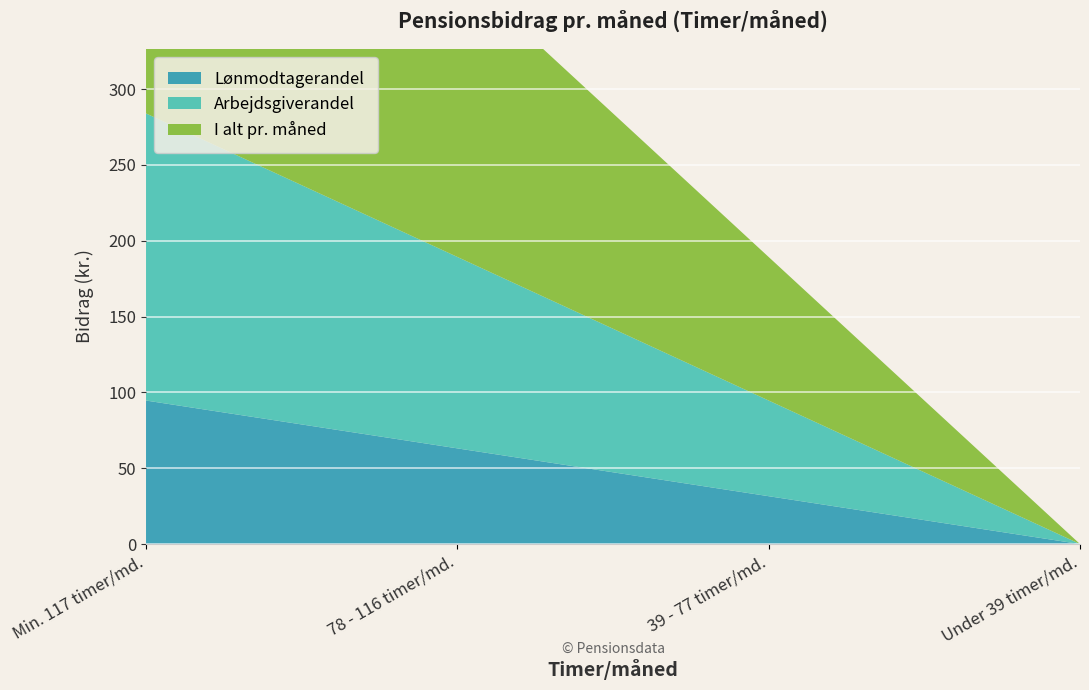

Reading left to right, transcribe all the data shown in this chart.

Lønmodtagerandel: Min. 117 timer/md.=94.7	78 - 116 timer/md.=63.1	39 - 77 timer/md.=31.6	Under 39 timer/md.=0.0
Arbejdsgiverandel: Min. 117 timer/md.=189.3	78 - 116 timer/md.=126.2	39 - 77 timer/md.=63.1	Under 39 timer/md.=0.0
I alt pr. måned: Min. 117 timer/md.=284.0	78 - 116 timer/md.=189.3	39 - 77 timer/md.=94.7	Under 39 timer/md.=0.0